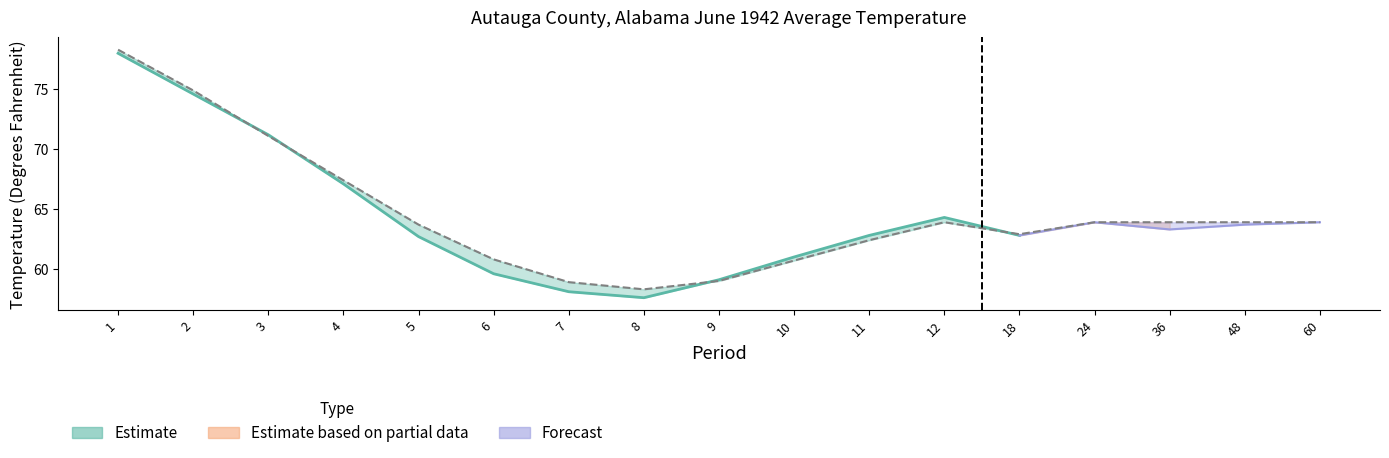

Rank the categories by value from lowest to highest.

8, 7, 9, 10, 6, 11, 18, 5, 12, 24, 36, 48, 60, 4, 3, 2, 1